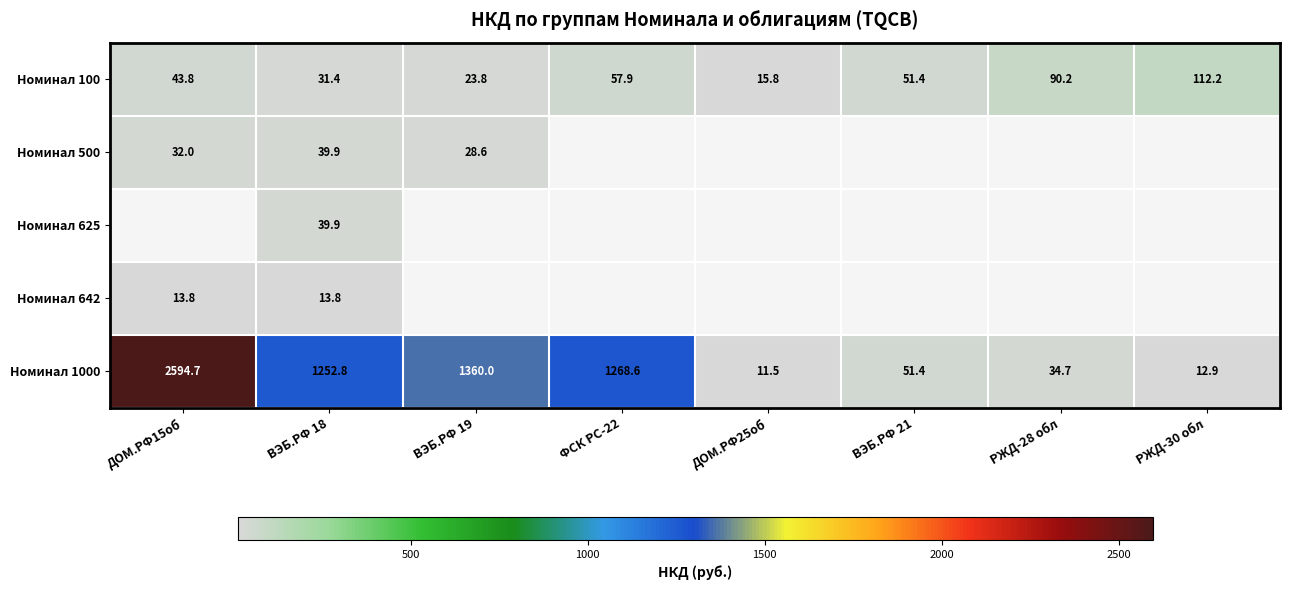

How many values in the Номинал 1000 series exceed 1252?

4